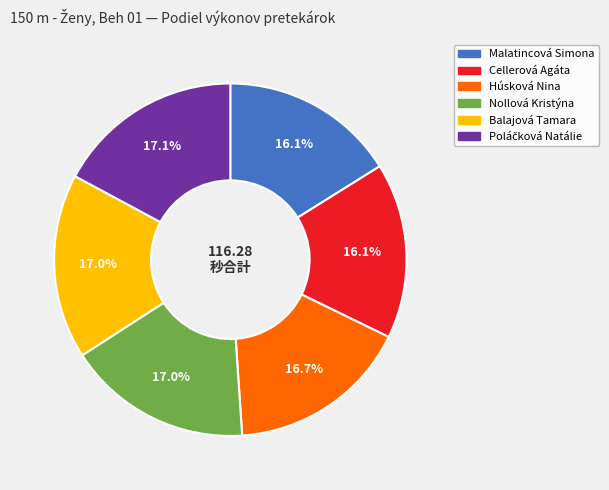

Is there a majority slice in this chart?

No